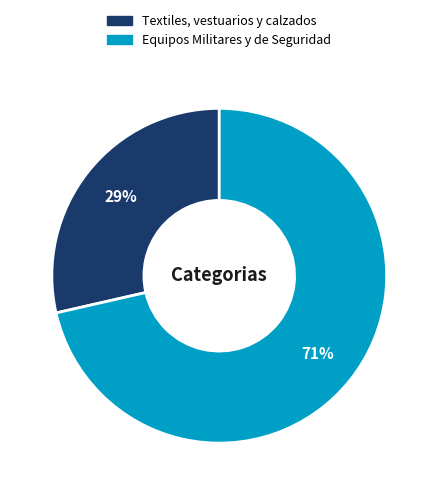

Rank the categories by value from lowest to highest.

Textiles, vestuarios y calzados, Equipos Militares y de Seguridad